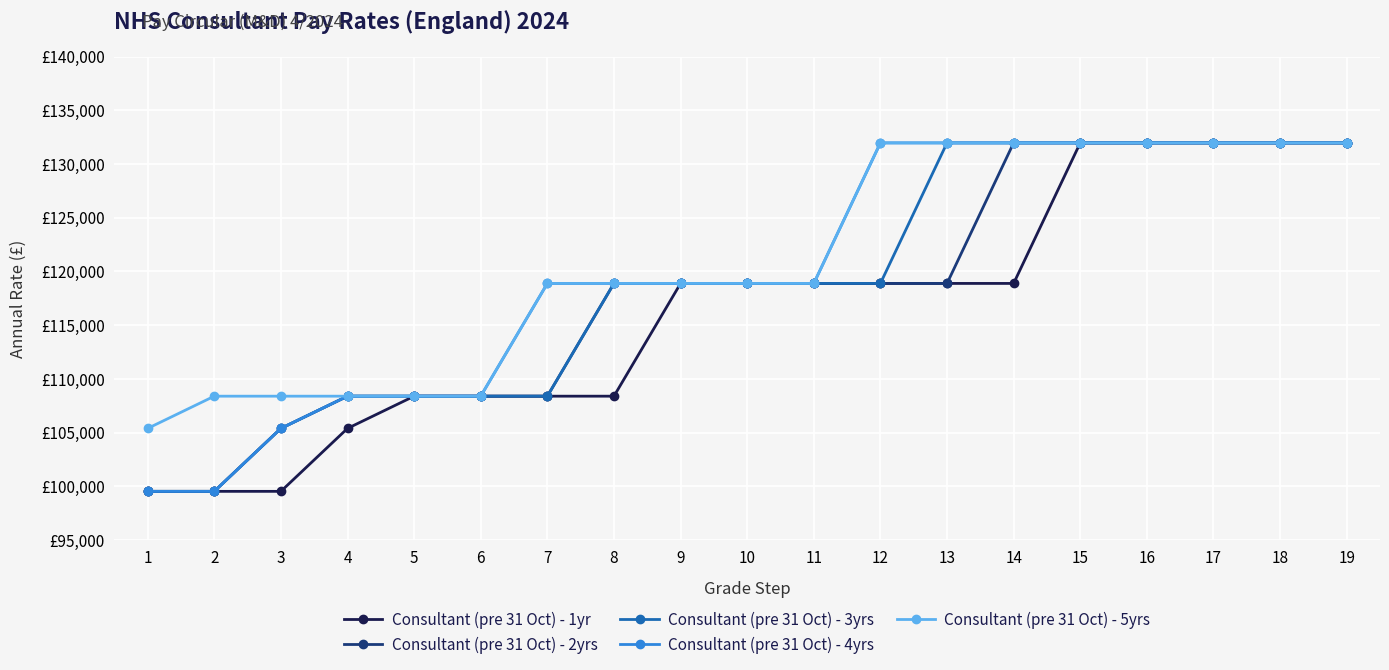

True or false: Consultant (pre 31 Oct) - 5yrs has a value of 209344 at 18.

False